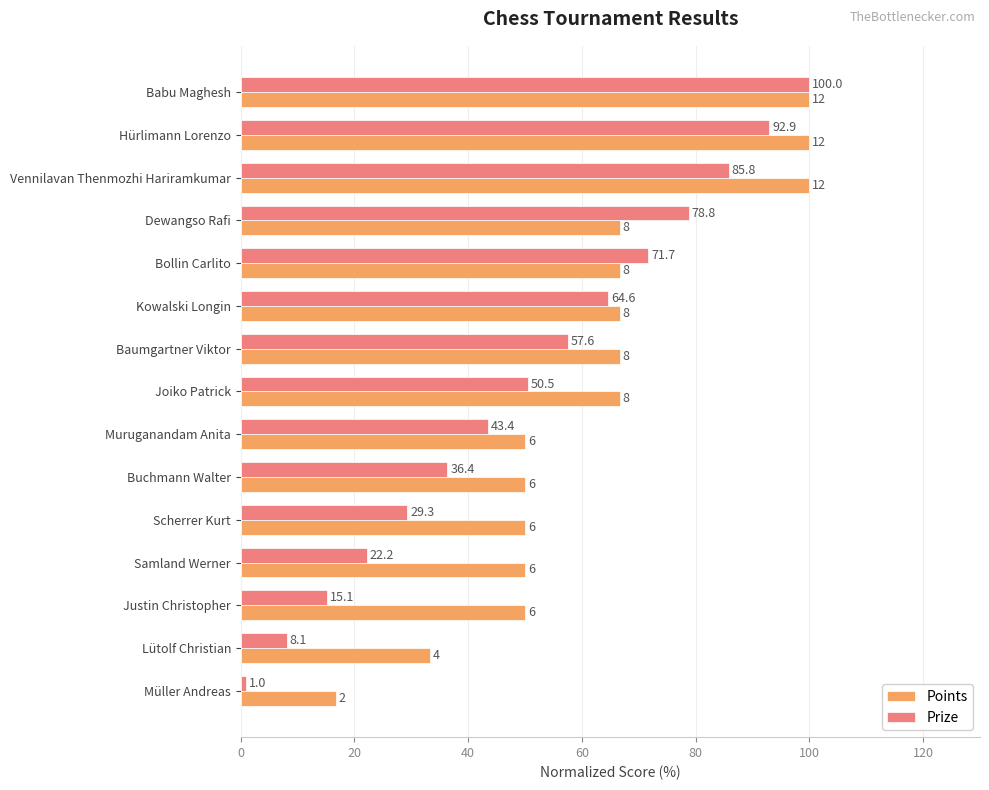

At how many categories does at least one series exceed 57?

8